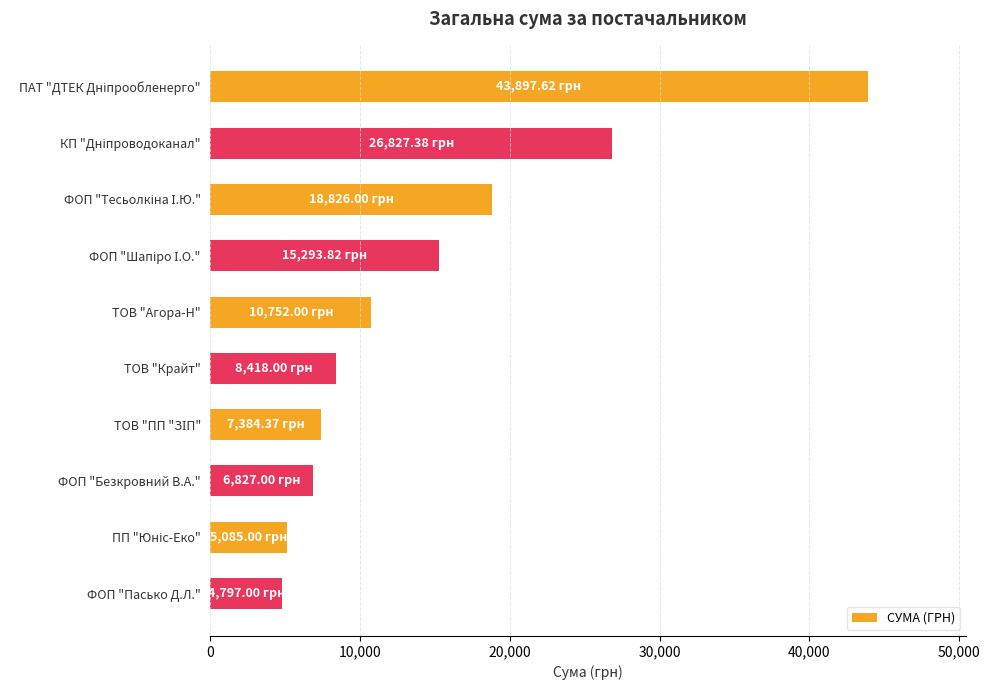

What is the difference between the maximum and minimum values?

39100.6